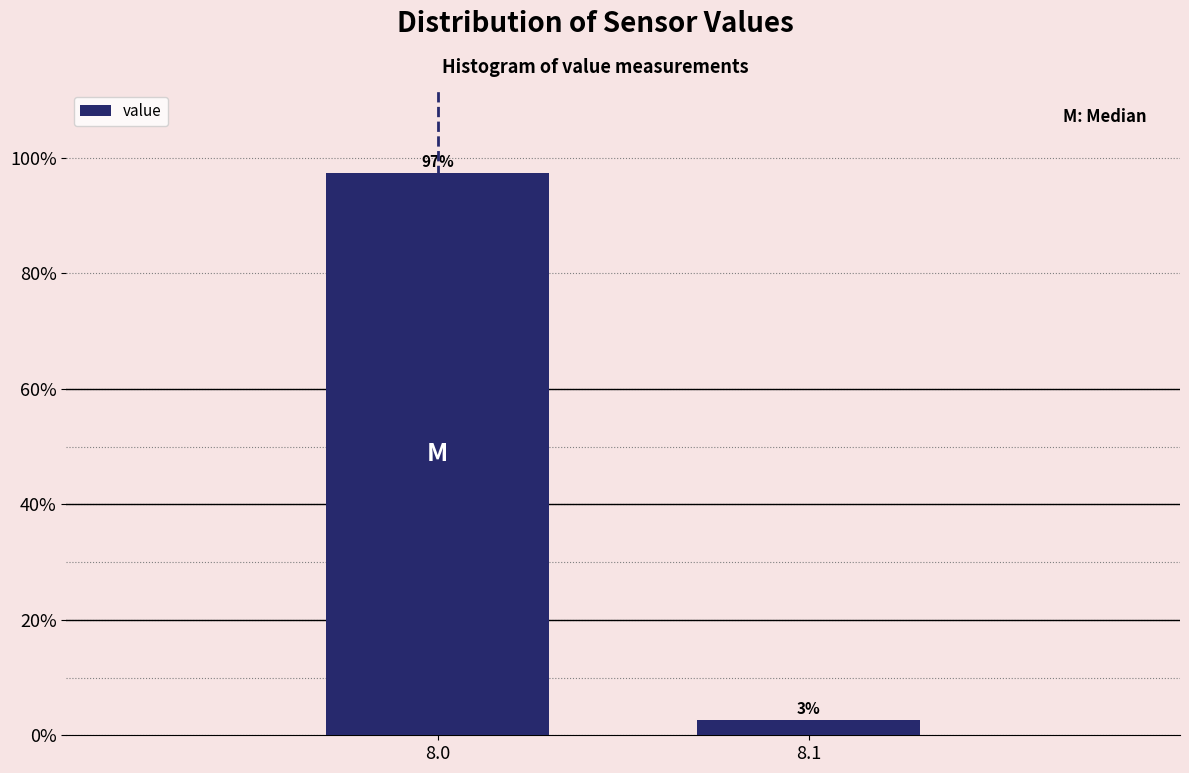

Between 8.1 and 8.0, which is larger?

8.0